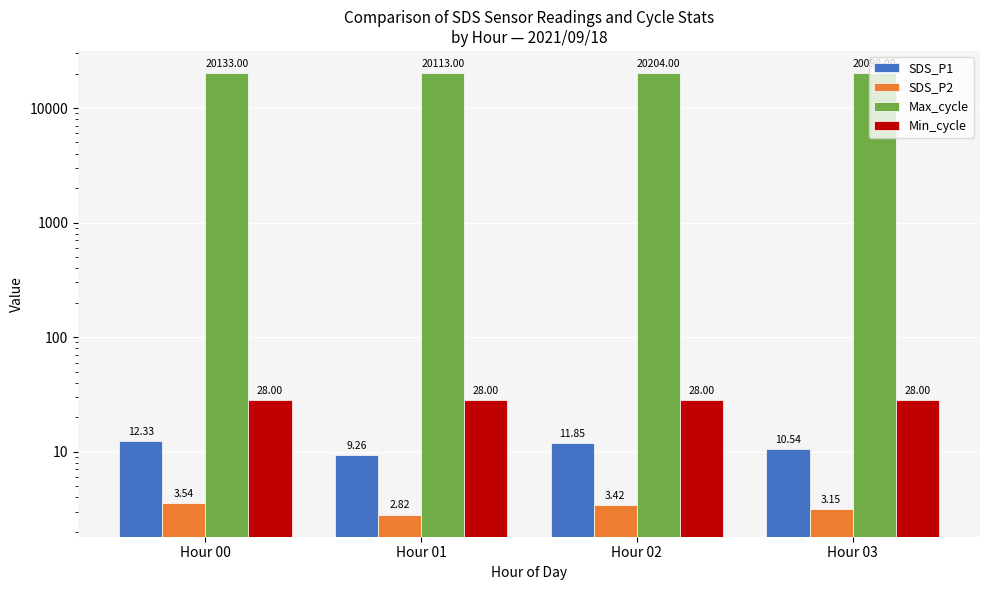

What is the difference between the maximum and second lowest values in the SDS_P2 series?

0.4